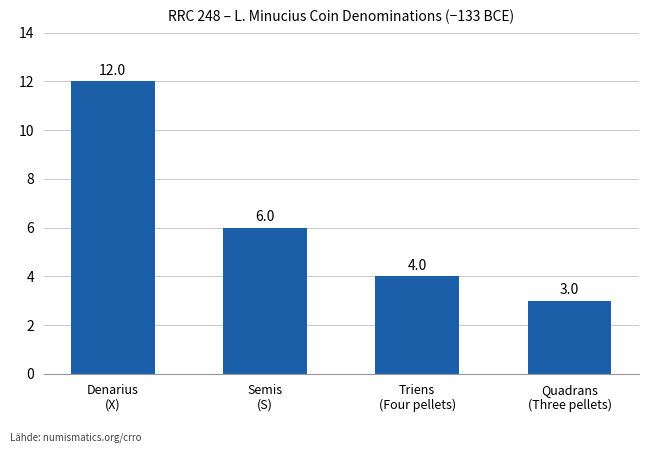

Is it true that the value at Denarius
(X) is 12?

True